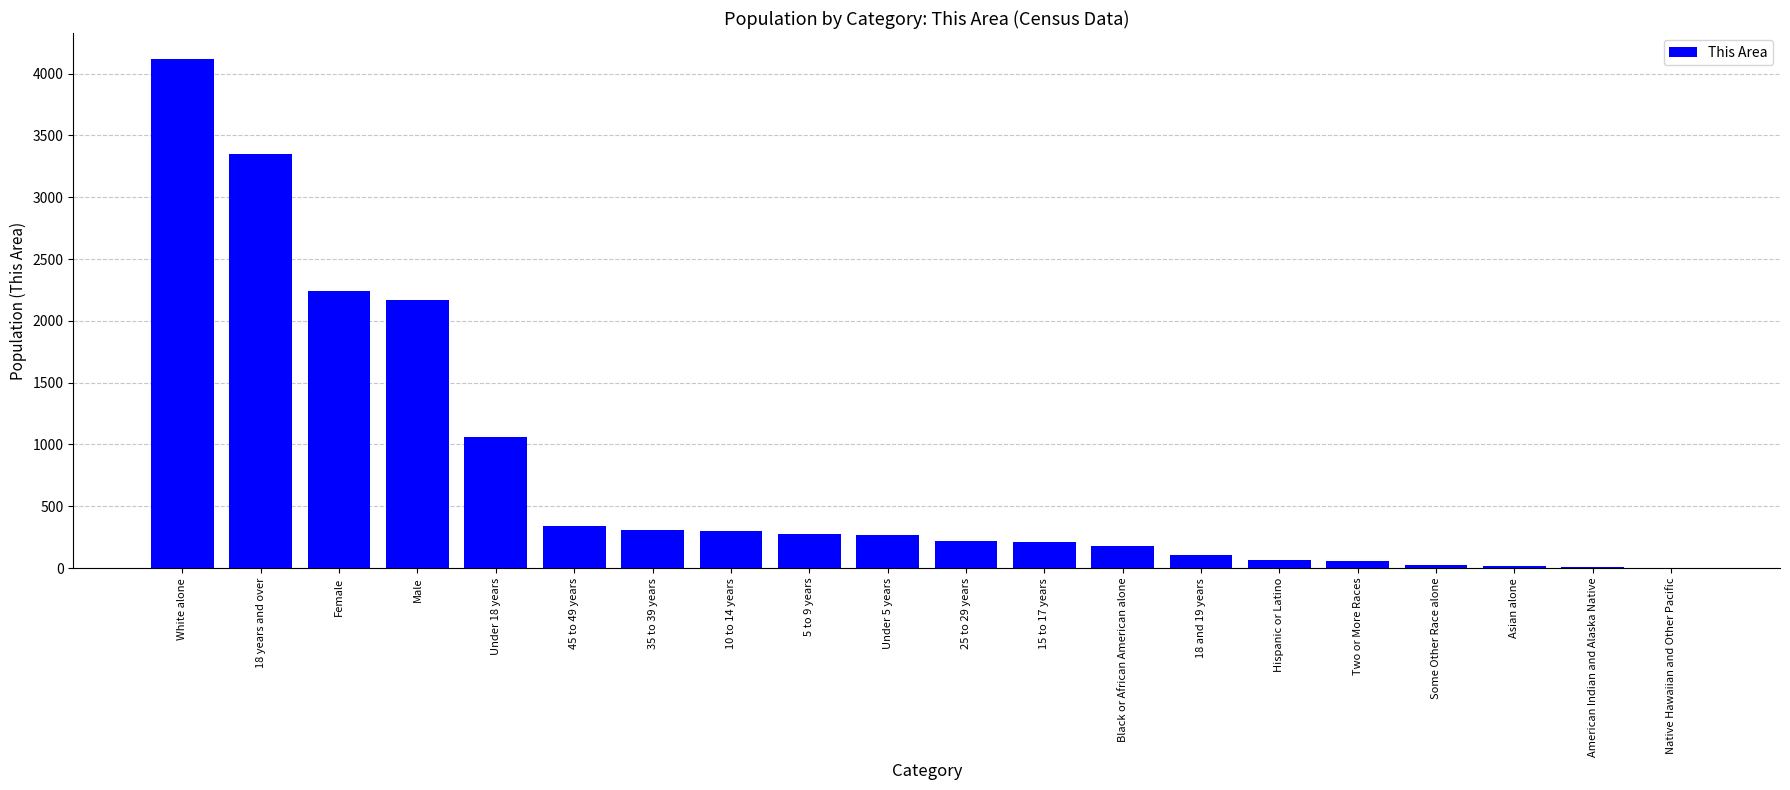

What is the sum of the values at 25 to 29 years and Some Other Race alone?

239